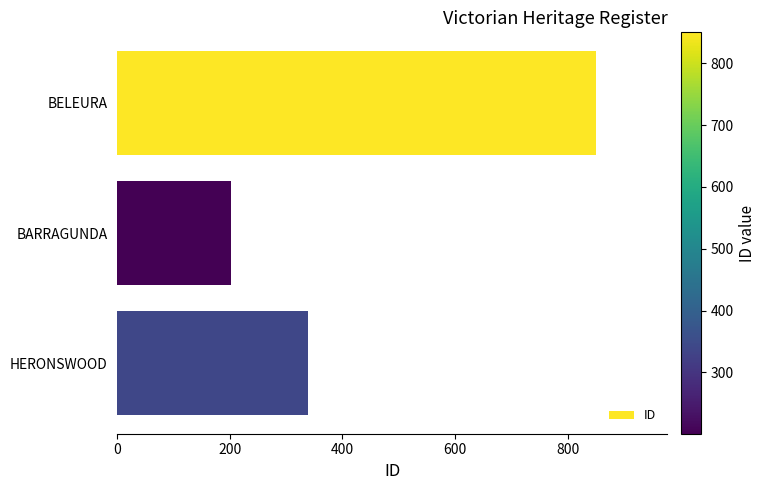

Which has a higher value, BARRAGUNDA or BELEURA?

BELEURA